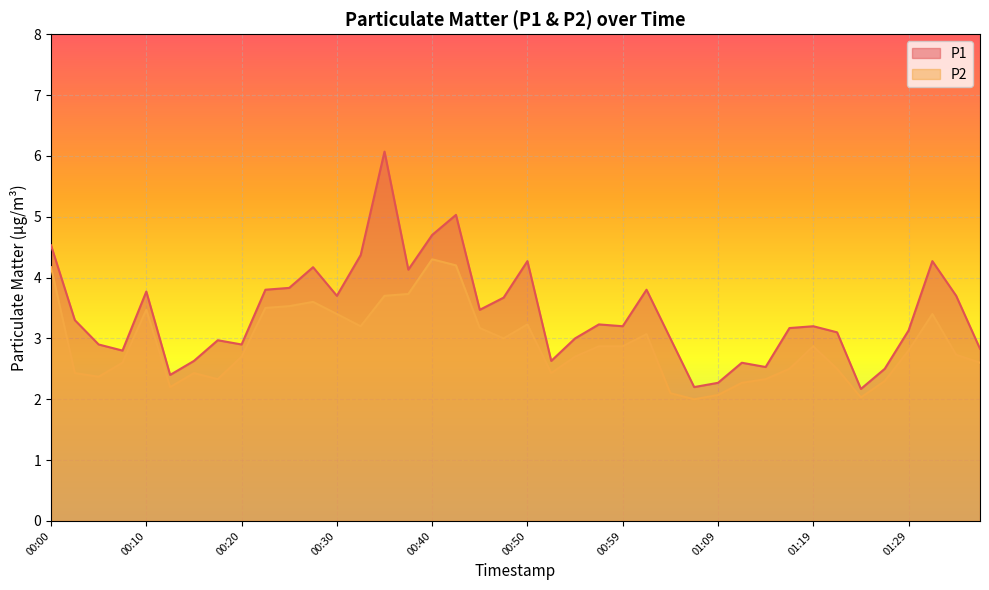

The P2 series shows 2.2 at 00:42. True or false?

False